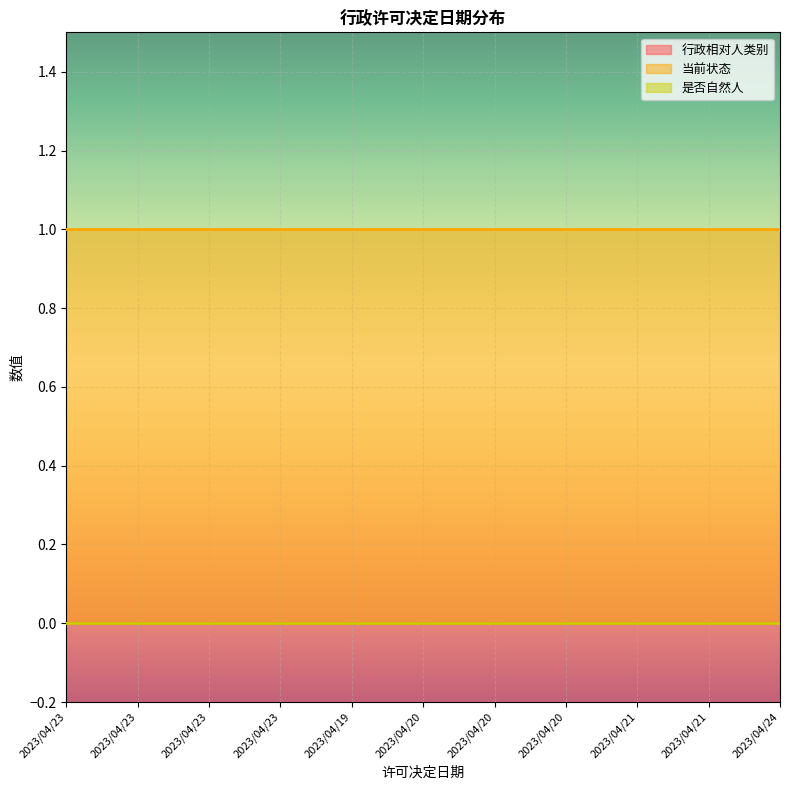

Reading left to right, list all the values displayed in this chart.

行政相对人类别: 2023/04/23=0	2023/04/23=0	2023/04/23=0	2023/04/23=0	2023/04/19=0	2023/04/20=0	2023/04/20=0	2023/04/20=0	2023/04/21=0	2023/04/21=0	2023/04/24=0
当前状态: 2023/04/23=1	2023/04/23=1	2023/04/23=1	2023/04/23=1	2023/04/19=1	2023/04/20=1	2023/04/20=1	2023/04/20=1	2023/04/21=1	2023/04/21=1	2023/04/24=1
是否自然人: 2023/04/23=0	2023/04/23=0	2023/04/23=0	2023/04/23=0	2023/04/19=0	2023/04/20=0	2023/04/20=0	2023/04/20=0	2023/04/21=0	2023/04/21=0	2023/04/24=0